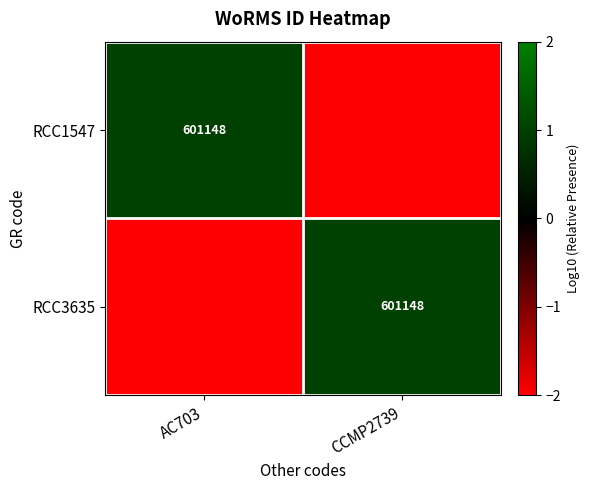

True or false: RCC1547 has a value of 304760 at AC703.

False